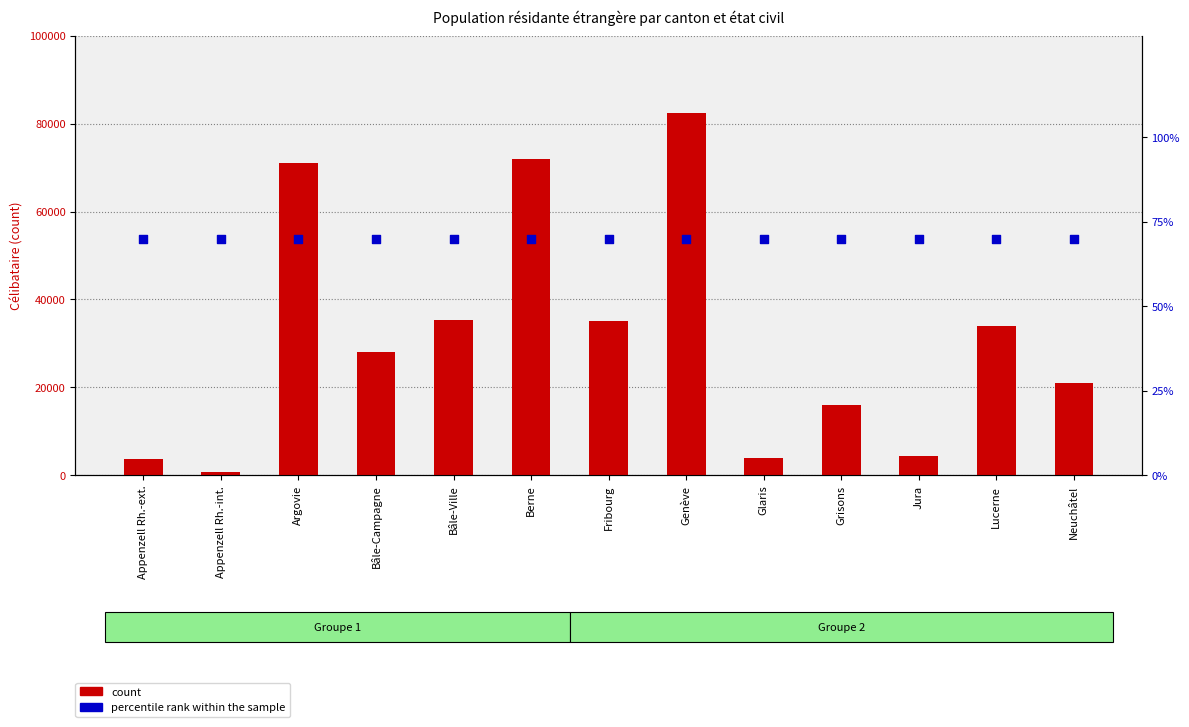

Is the value of count at Argovie greater than the value of percentile rank within the sample at Appenzell Rh.-ext.?

Yes